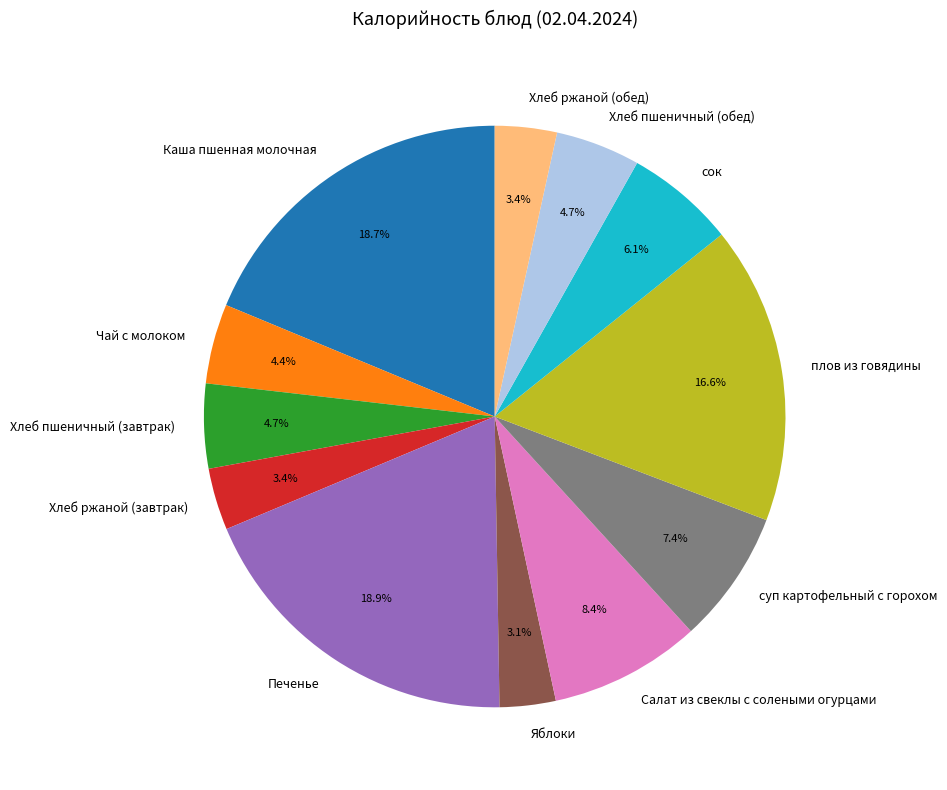

How much of the chart is everything except Яблоки?

96.9%